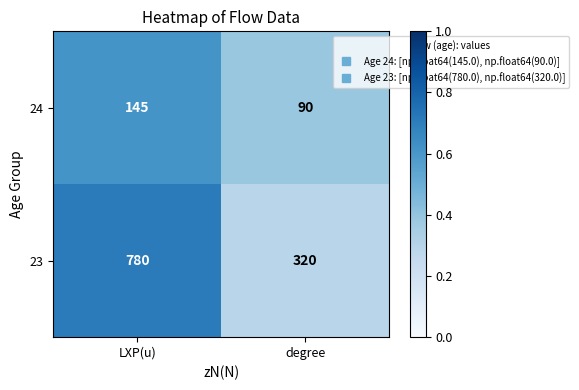

What is the average value of the 23 series?

550